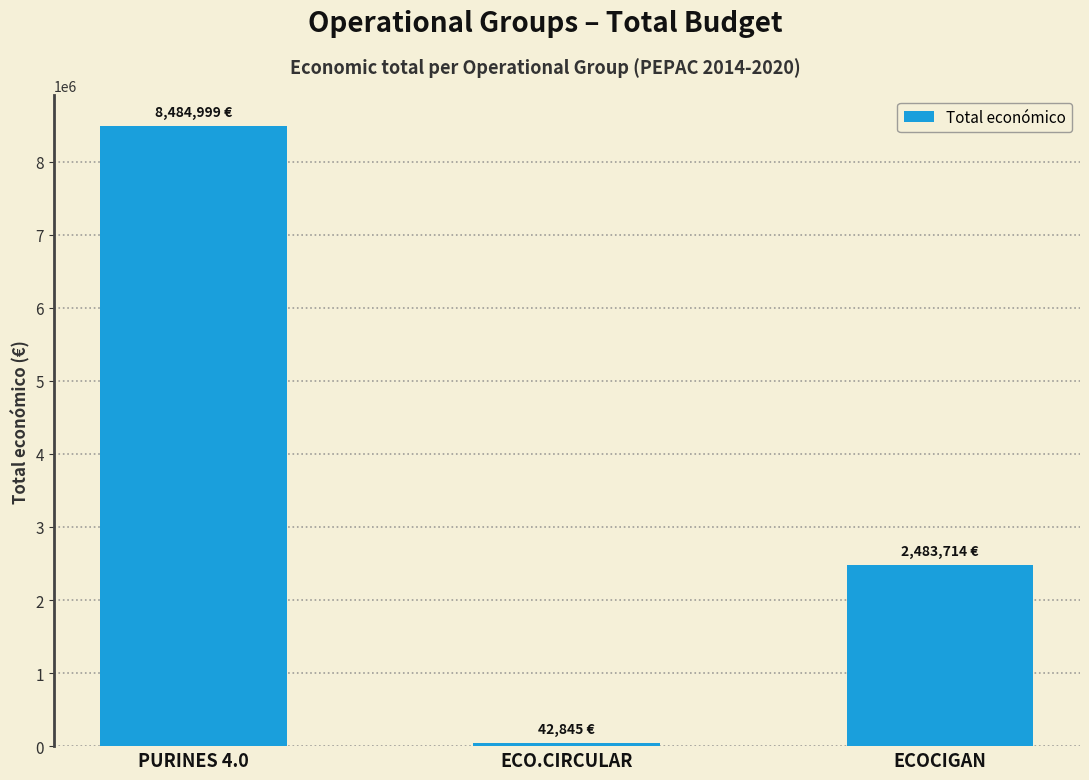

Rank the categories by value from lowest to highest.

ECO.CIRCULAR, ECOCIGAN, PURINES 4.0